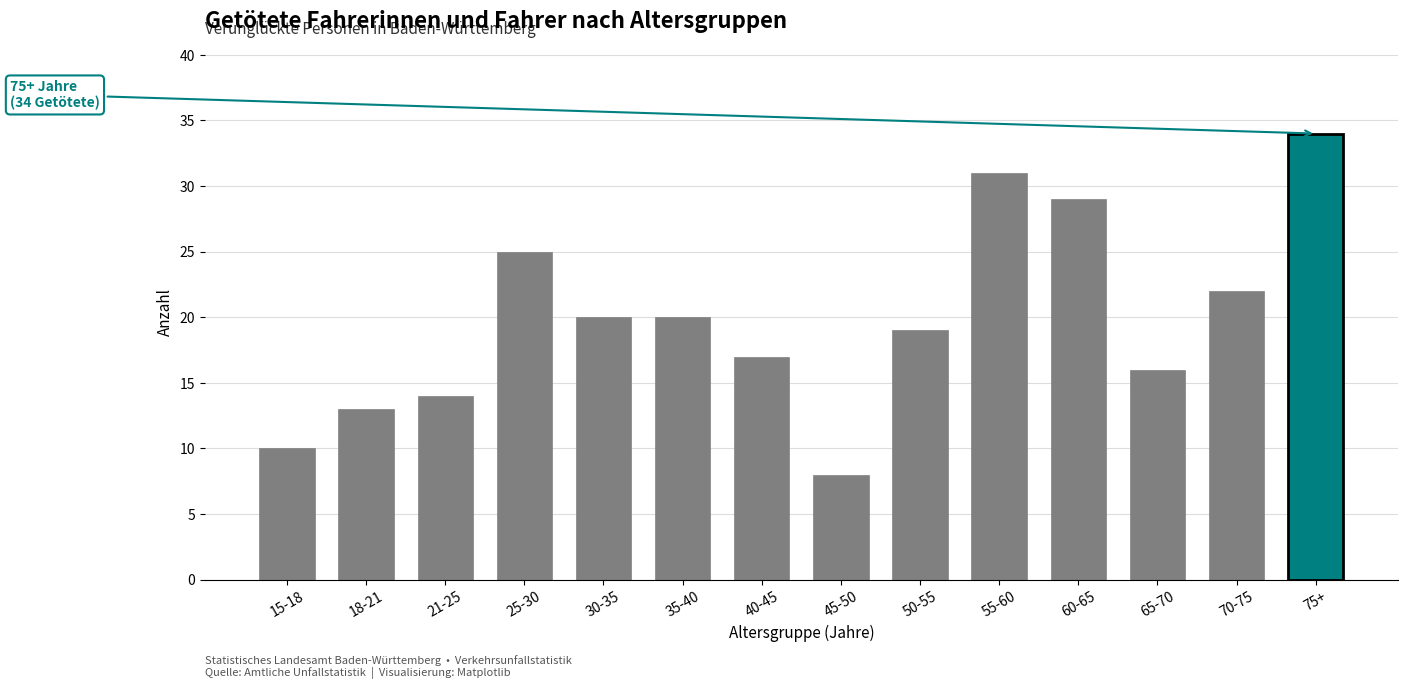

The value at 55-60 is 10. True or false?

False